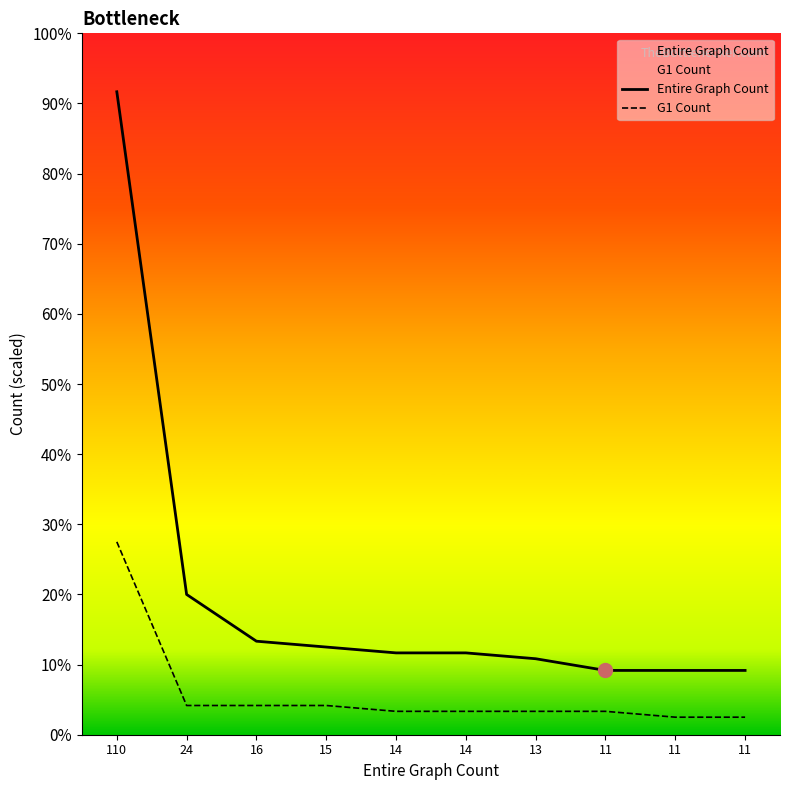

At which label does Entire Graph Count reach its minimum?

11